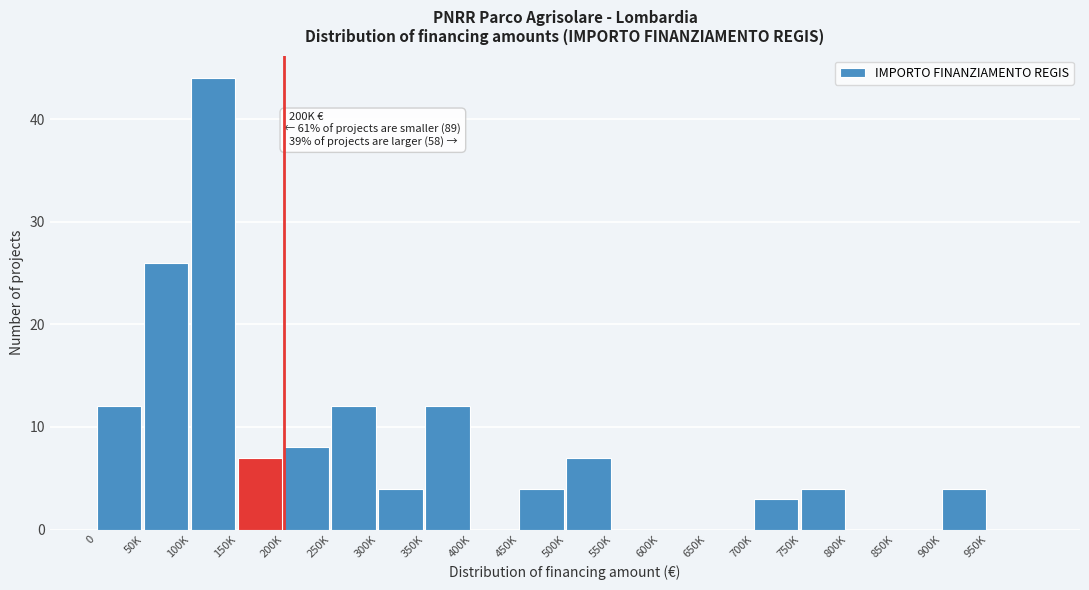

Reading right to left, extract all data points from this chart.

950K=0	900K=4	850K=0	800K=0	750K=4	700K=3	650K=0	600K=0	550K=0	500K=7	450K=4	400K=0	350K=12	300K=4	250K=12	200K=8	150K=7	100K=44	50K=26	0=12